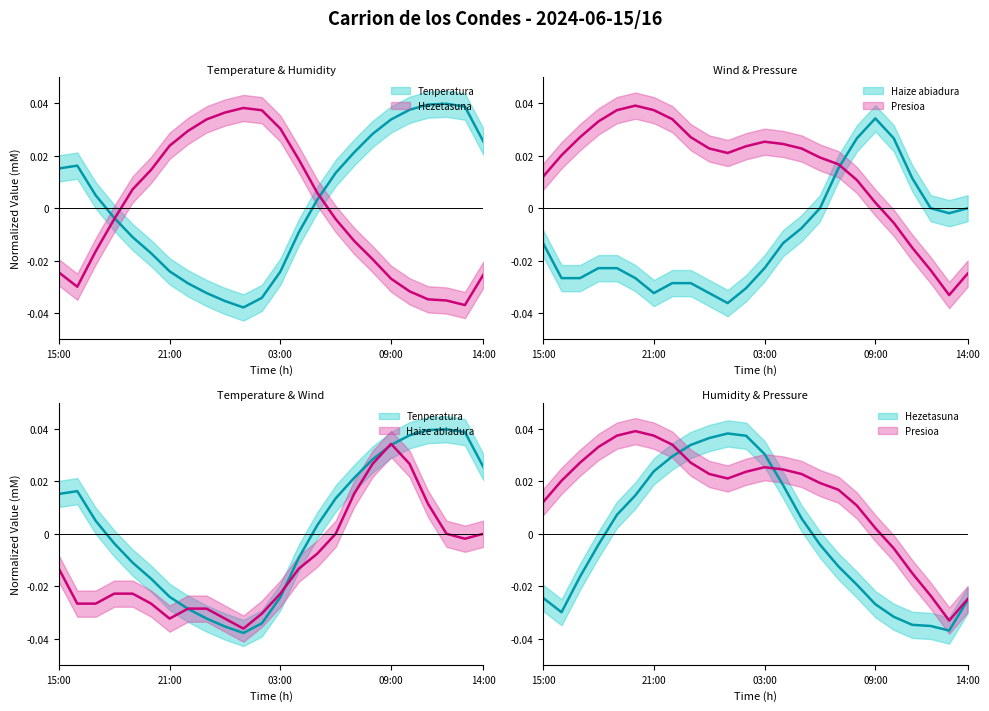

List the labels in order of Tenperatura (C) value, smallest first.

01:00, 00:00, 02:00, 23:00, 22:00, 03:00, 21:00, 20:00, 19:00, 04:00, 18:00, 05:00, 17:00, 06:00, 15:00, 16:00, 07:00, 14:00, 08:00, 09:00, 10:00, 13:00, 11:00, 12:00